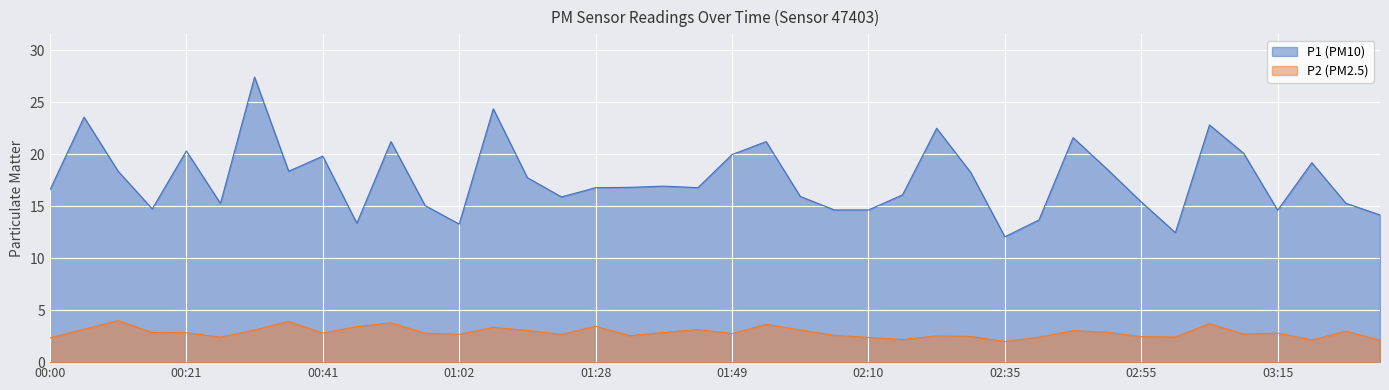

What is the average value of the P2 series?

2.9